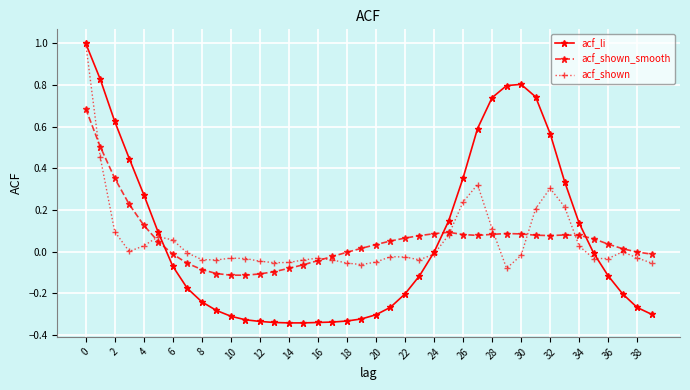

What is the maximum value for acf_shown?

1.0